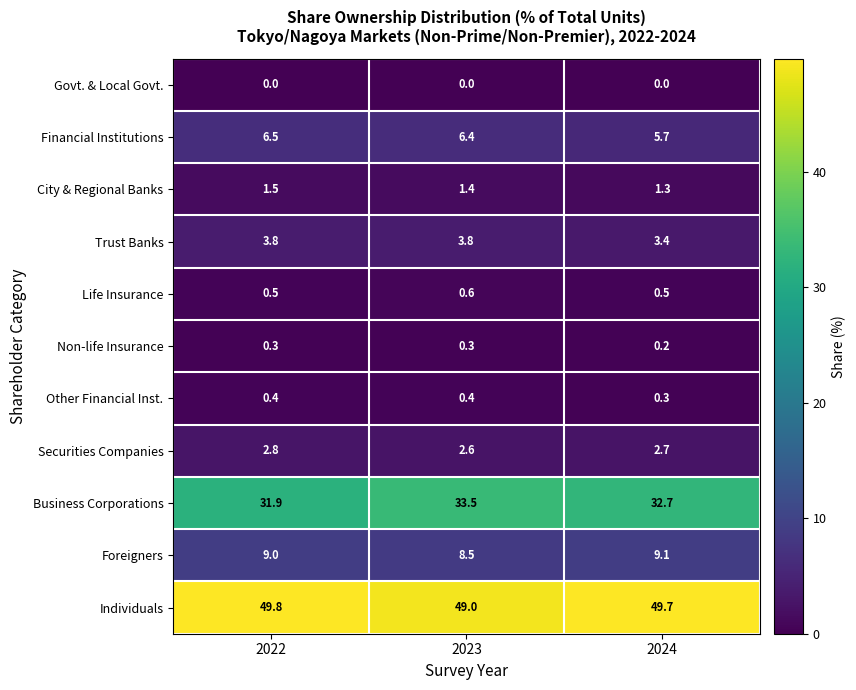

What is the total value across all series at 2023?

106.5